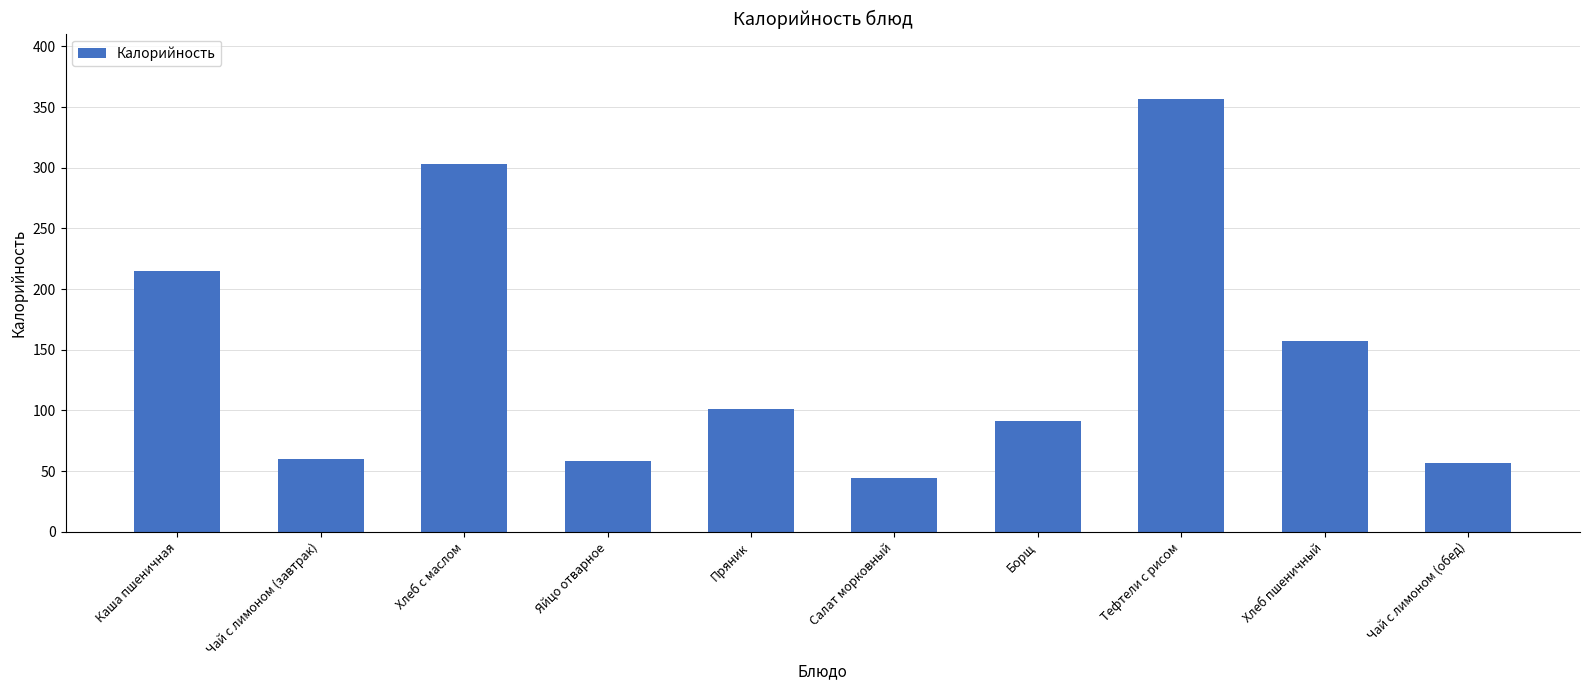

Is it true that the value at Салат морковный is 62?

False